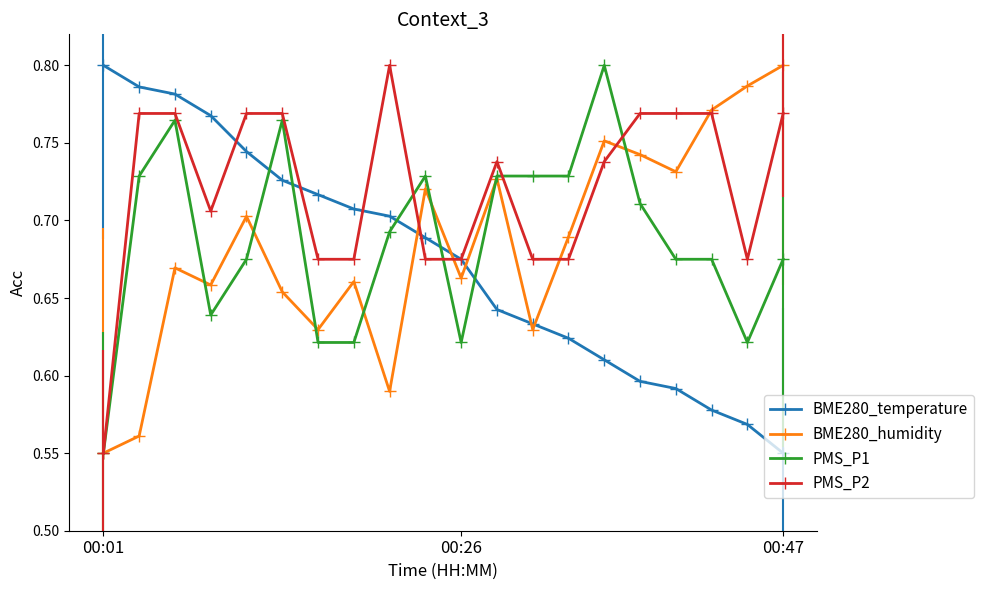

Where is the first local minimum for PMS_P1?

3